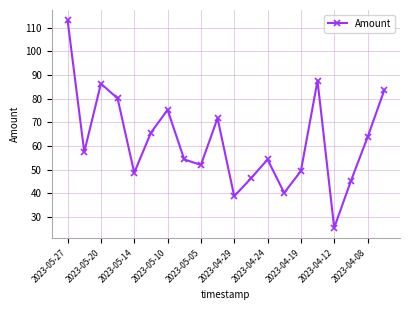

How many data points does each series have?

20